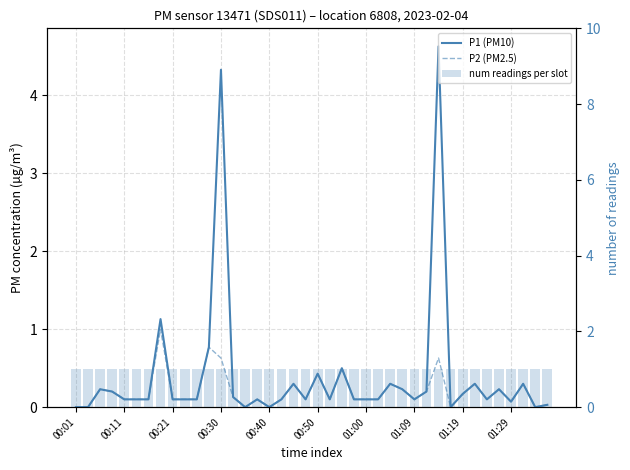

What is the label of the 22nd bar from the right?

18